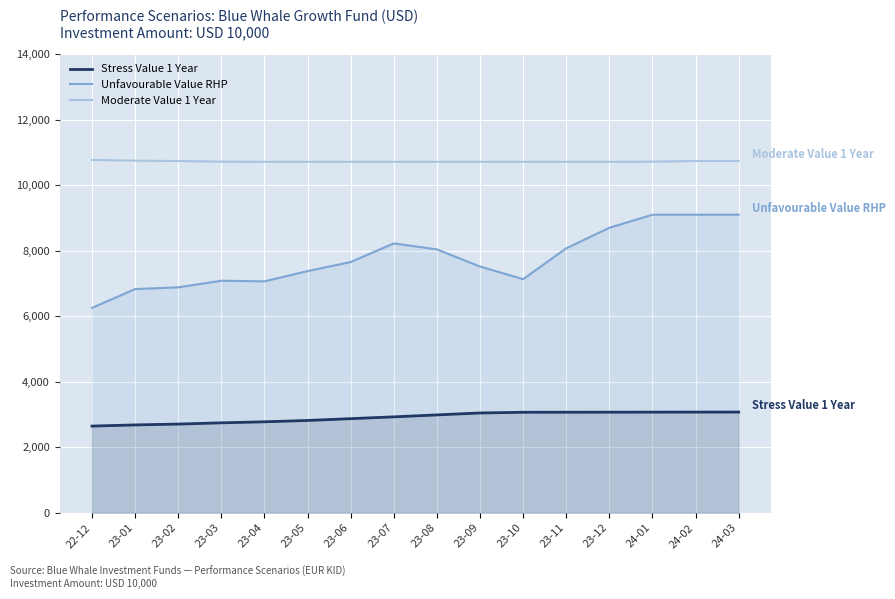

Where is Unfavourable Value RHP nearest to the value 7681?

23-06